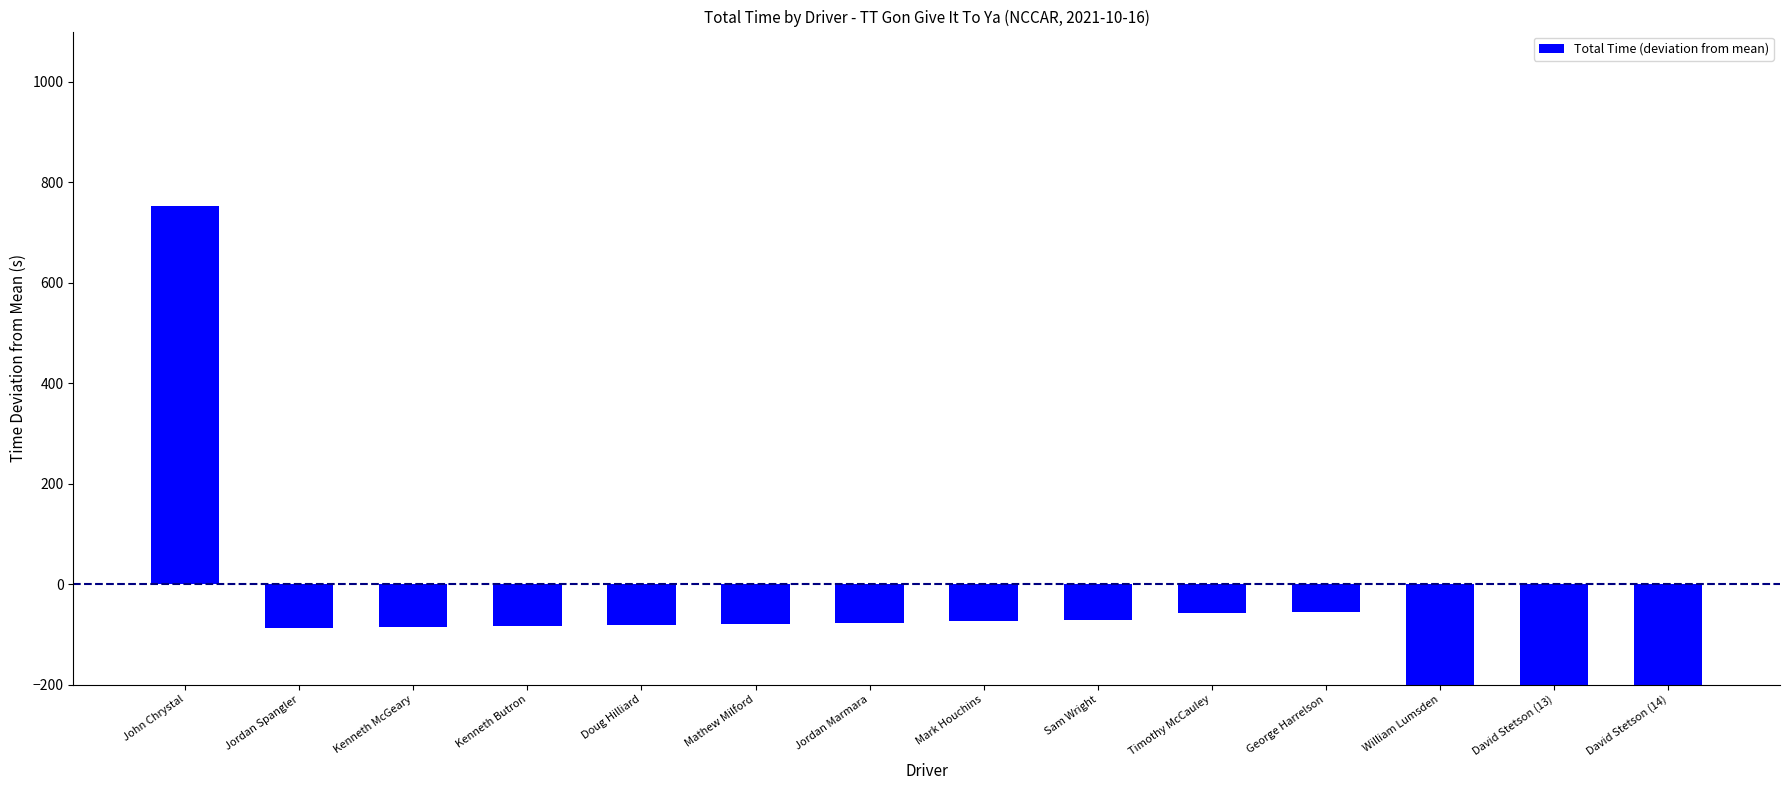

True or false: the data shows -117.7 at Sam Wright.

False